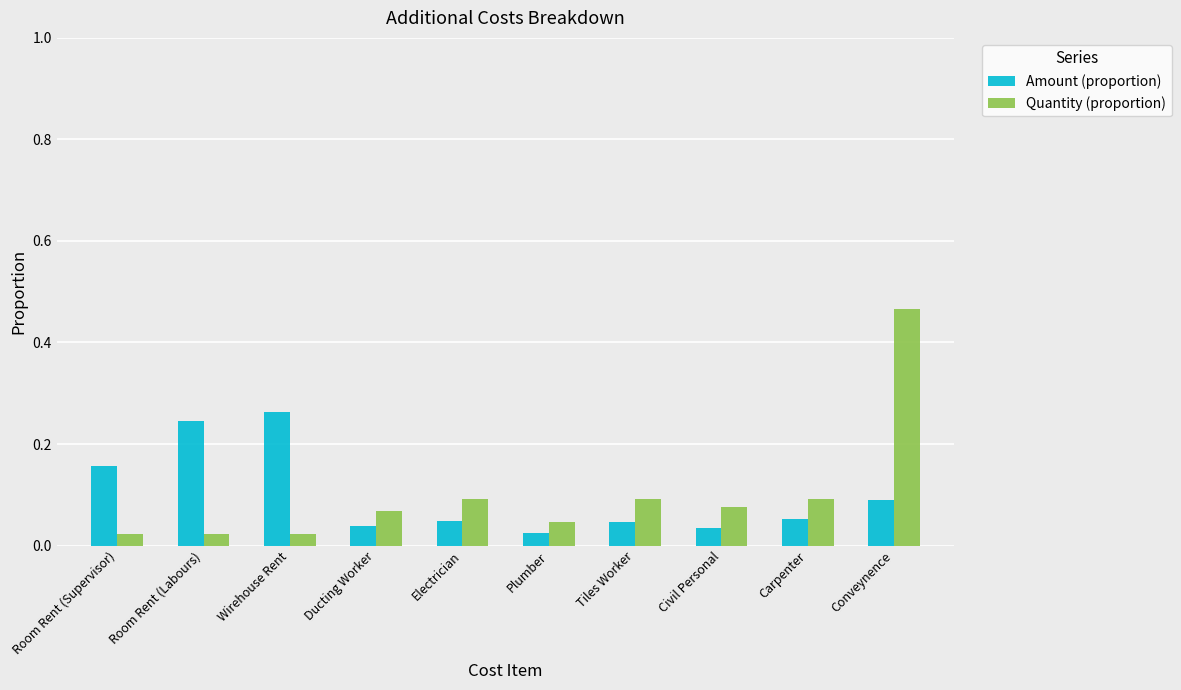

What is the sum of all Amount (proportion) values?

1.0